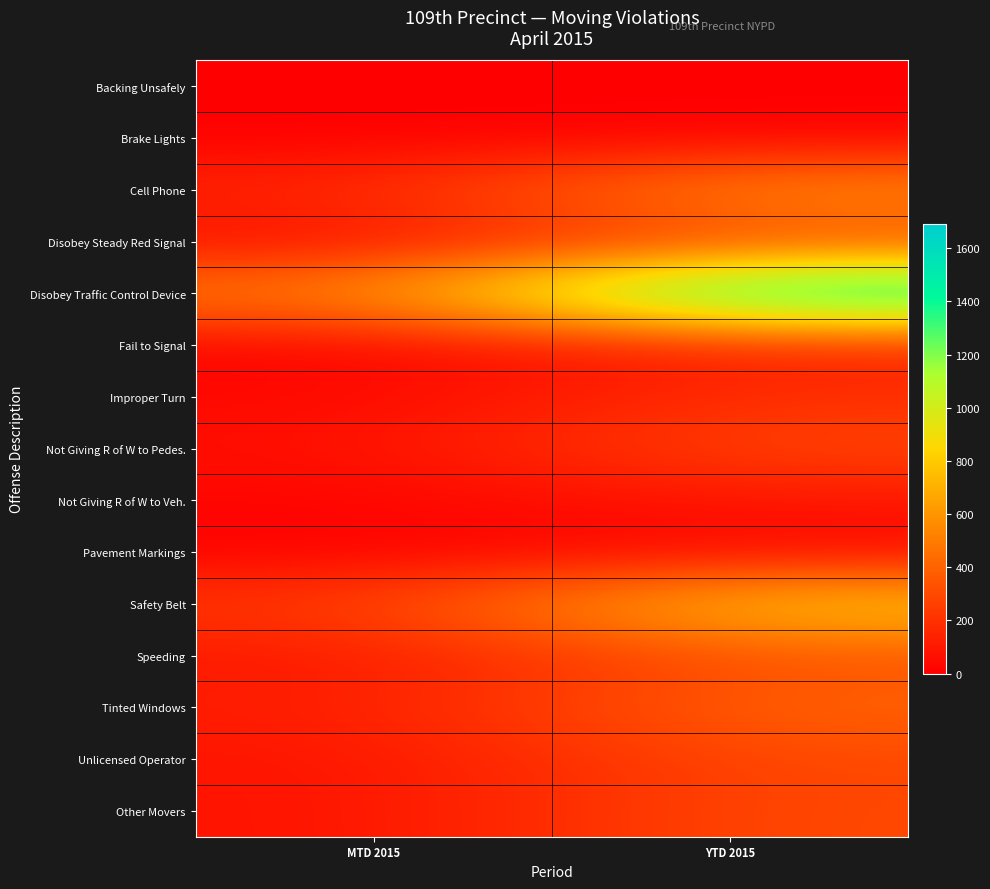

Which series has the largest total across all categories?

Disobey Traffic Control Device